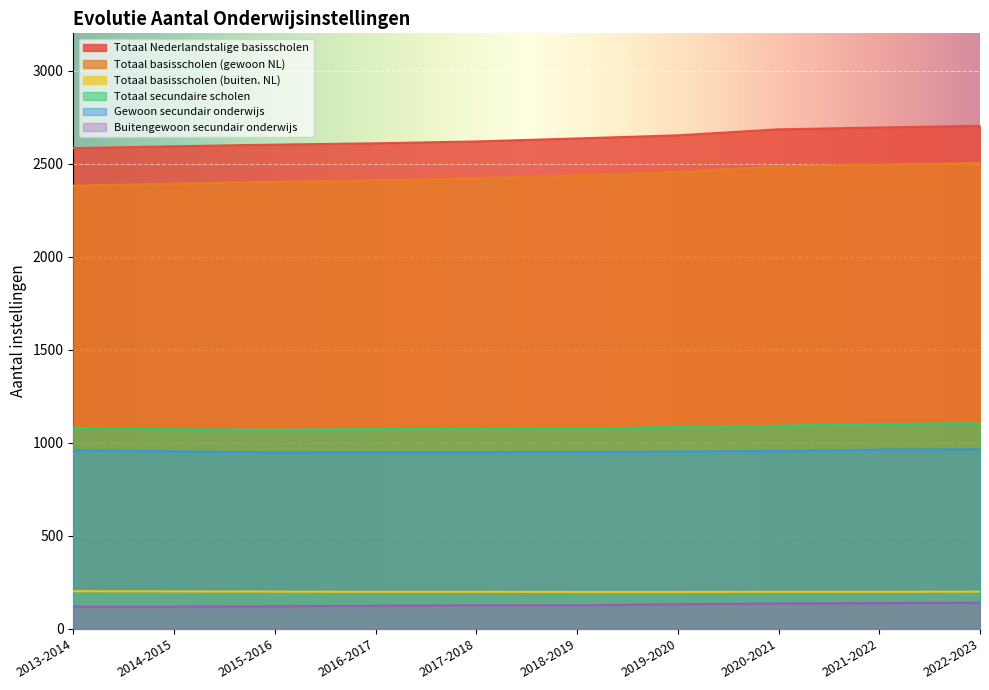

Is it true that Buitengewoon secundair onderwijs equals 33 at 2020-2021?

False